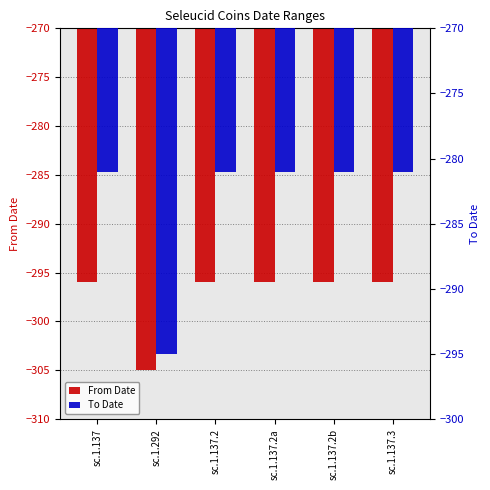

What is the label of the 1st bar from the right?

sc.1.137.3